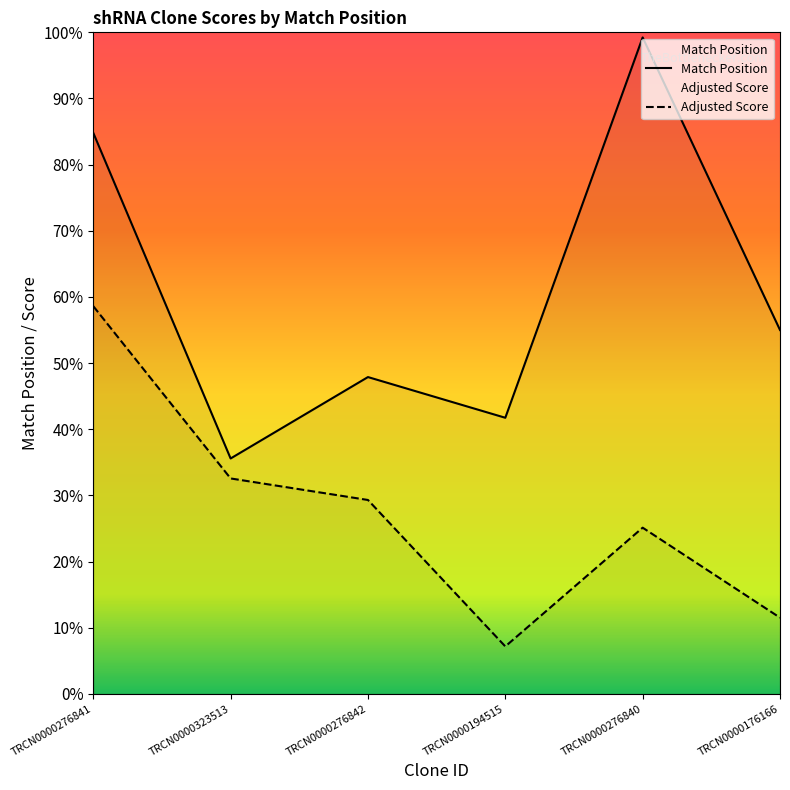

What position from the right is TRCN0000176166?

1